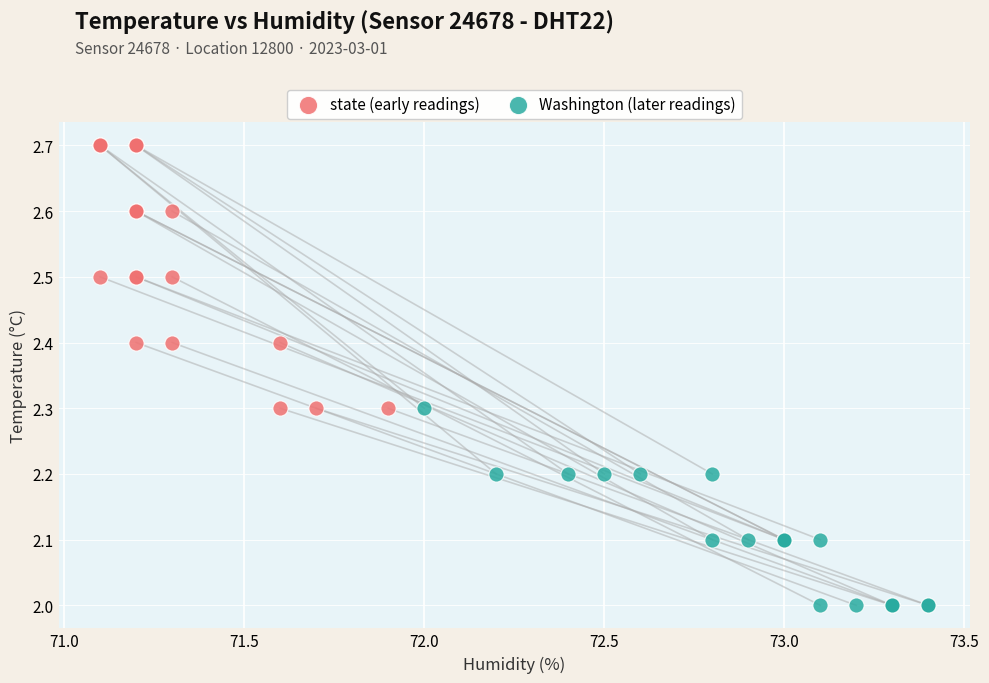

Which series contains the lowest Y value?

Washington (later readings)